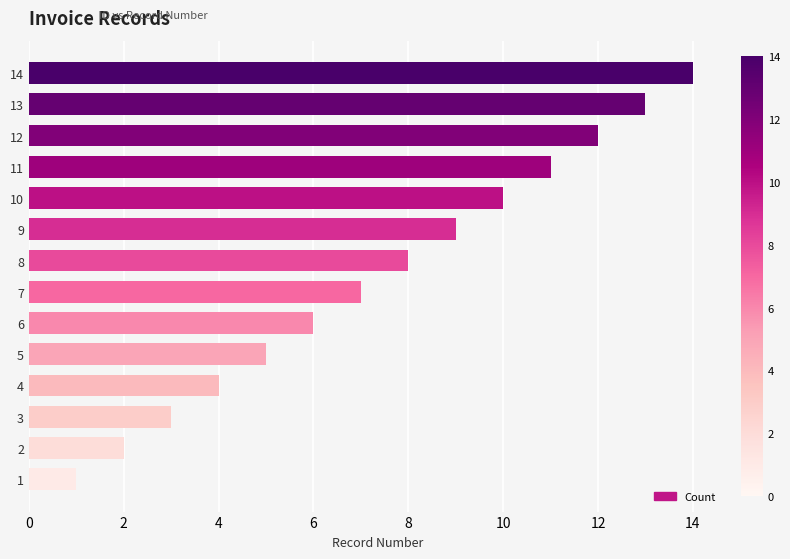

Count the number of categories in the chart.

14